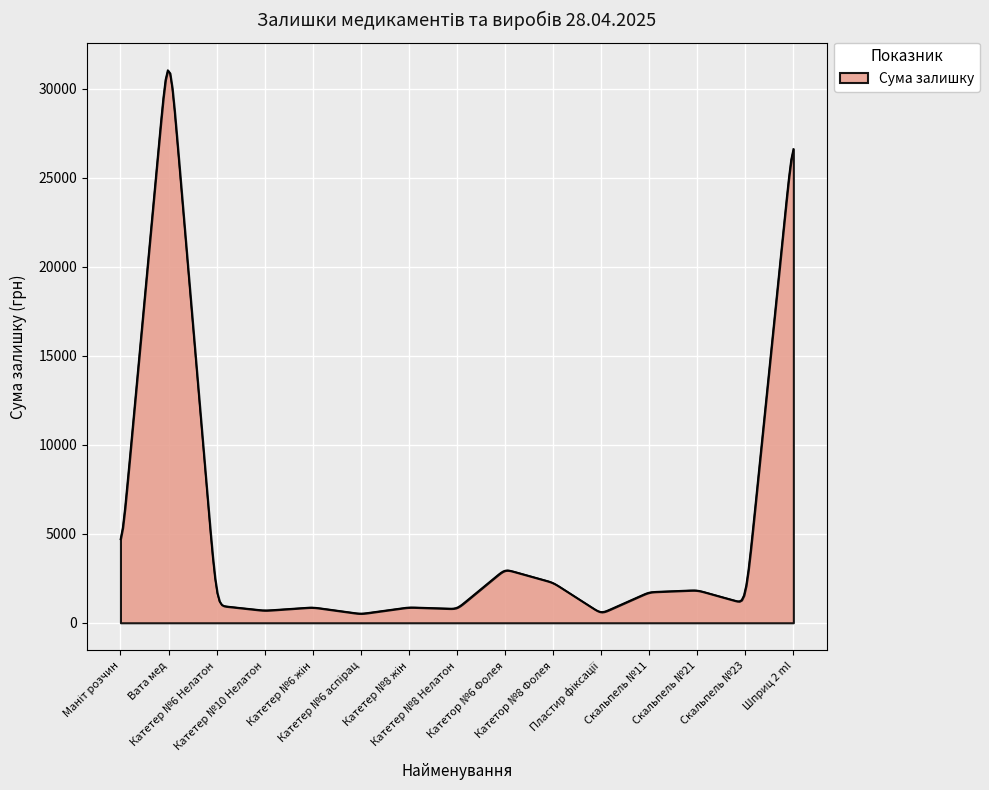

True or false: the data has more than 1 interior local peaks.

True